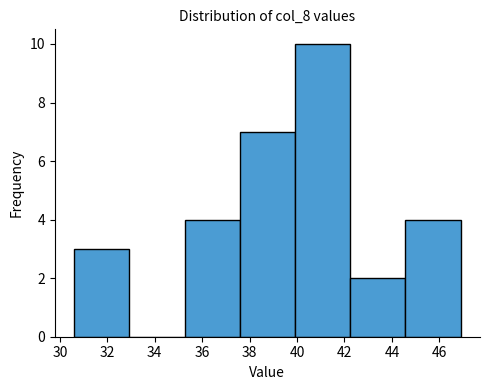

How tall is the bar that spans 30.6 to 33.0 on the x-axis? Neither the bar edges nor the heights are printed on the chart, so give them approximately, as read against the axes.

3